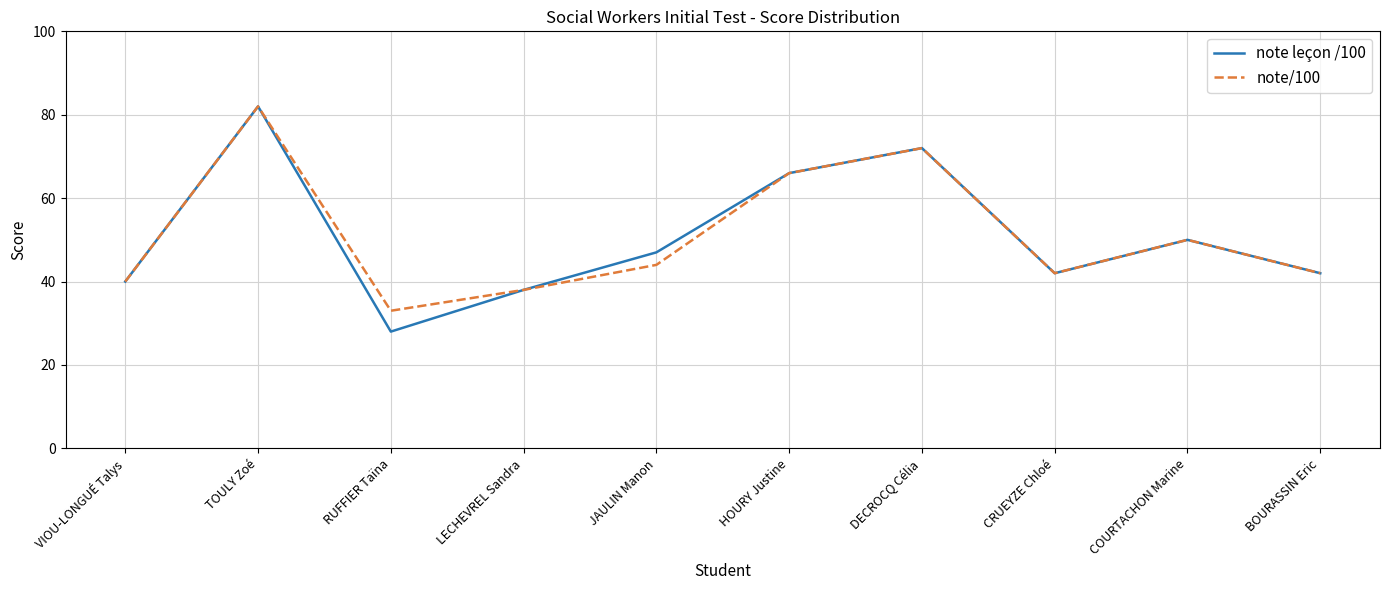

What position from the left is LECHEVREL Sandra?

4